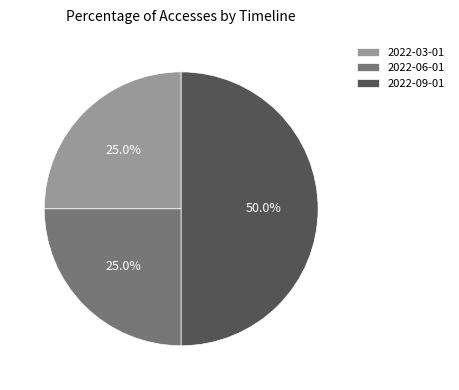

To the nearest percent, what percentage of the pie is 2022-09-01?

50%